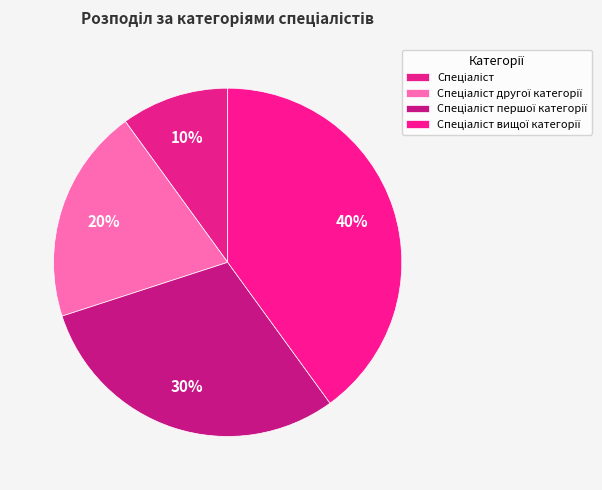

The Спеціаліст другої категорії slice represents 20% of the pie. True or false?

True